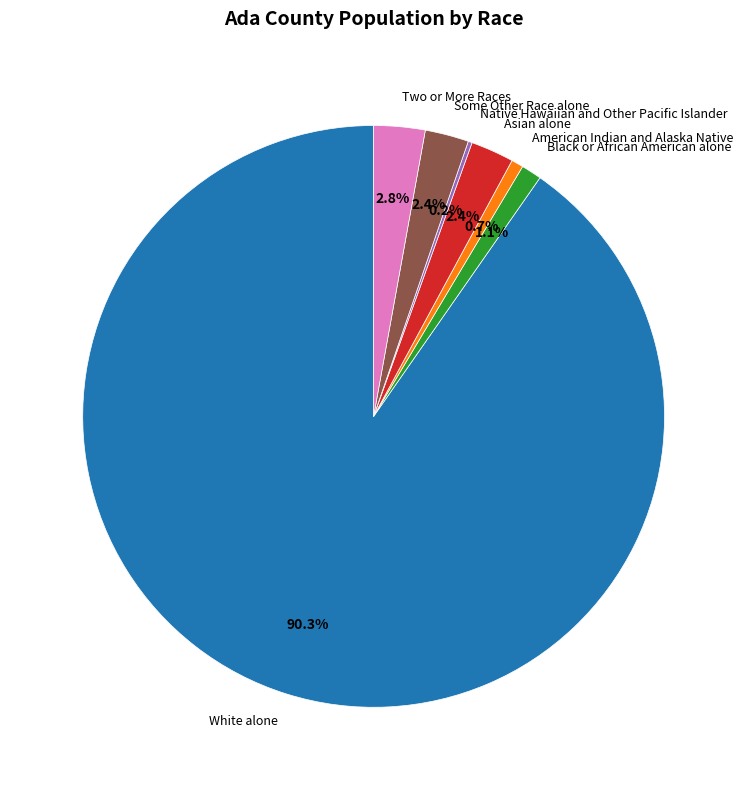

How much of the chart is everything except Two or More Races?

97.2%